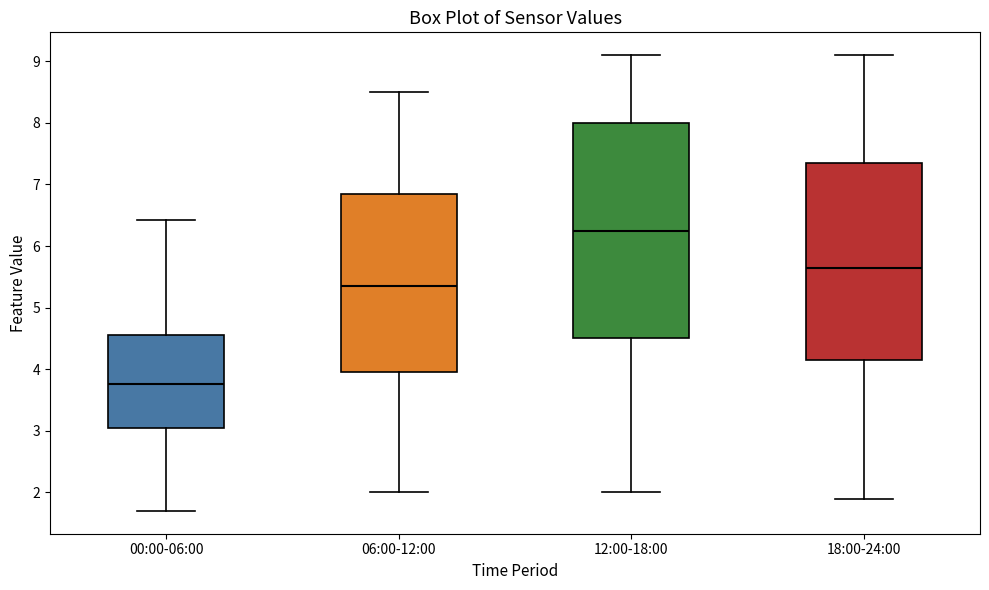

Which box is the tallest, from its lower edge to its upper edge?

12:00-18:00